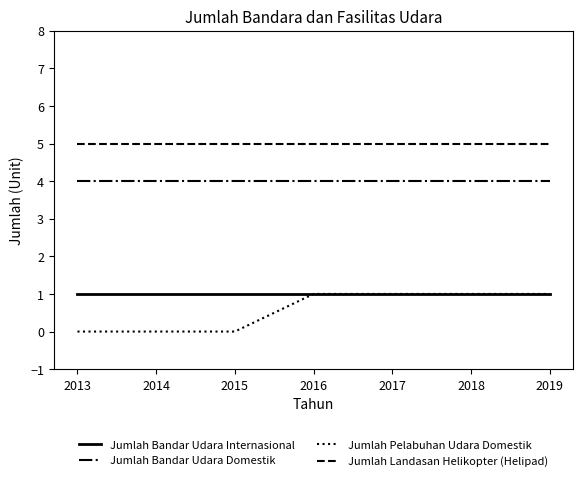

True or false: Jumlah Bandar Udara Domestik has a value of 2 at 2013.

False